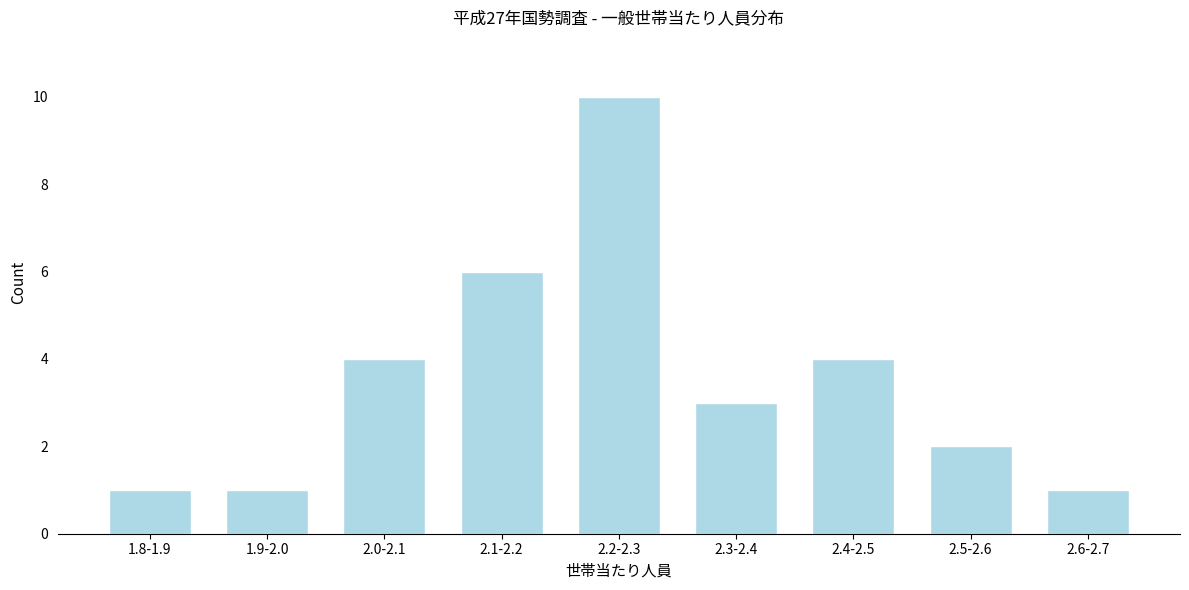

Reading left to right, what are all the values shown in this chart?

1	1	4	6	10	3	4	2	1